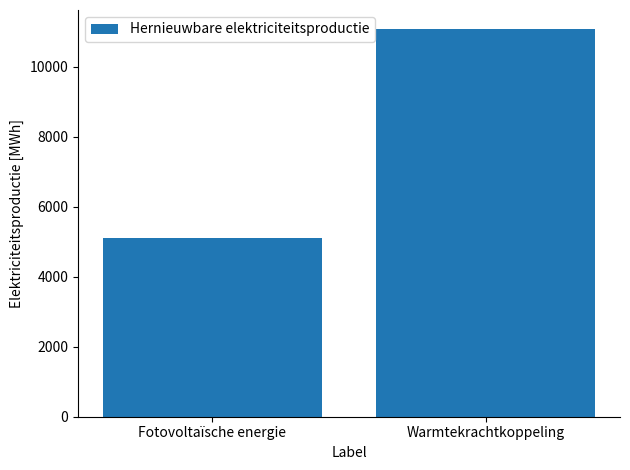

List the labels in order of value, largest first.

Warmtekrachtkoppeling, Fotovoltaïsche energie